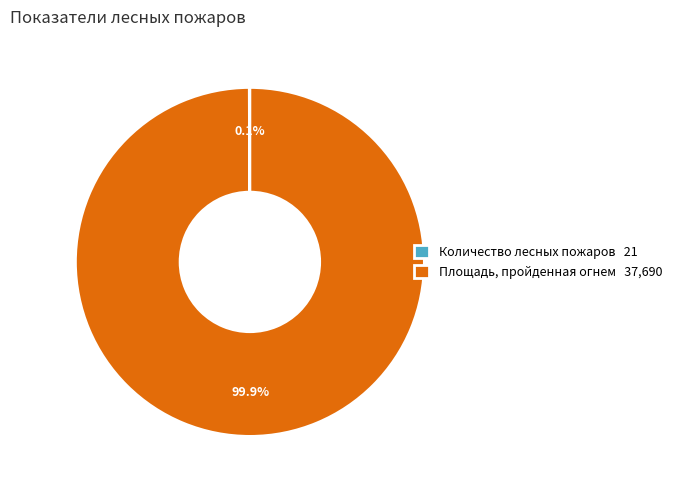

What is the largest slice in the pie chart?

Площадь, пройденная огнем 37,690